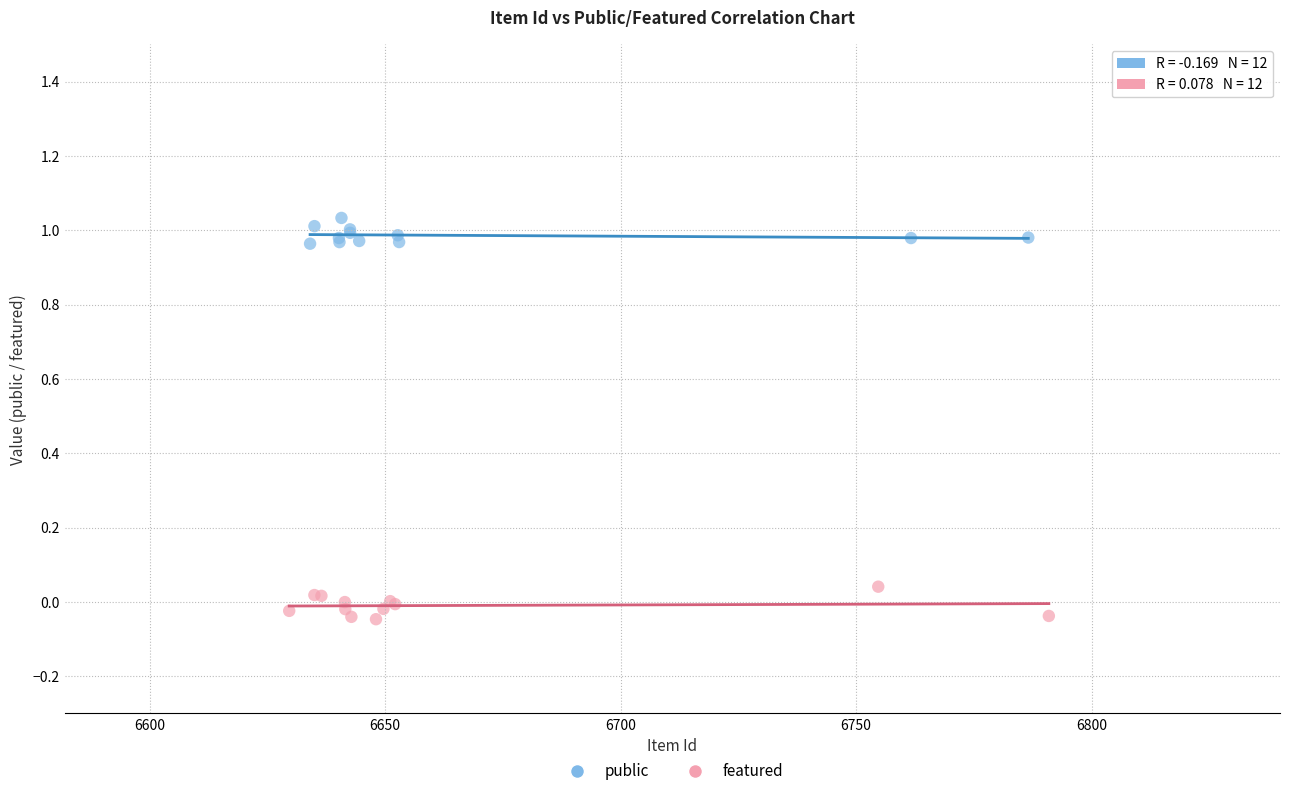

Which series reaches the maximum Y coordinate?

public